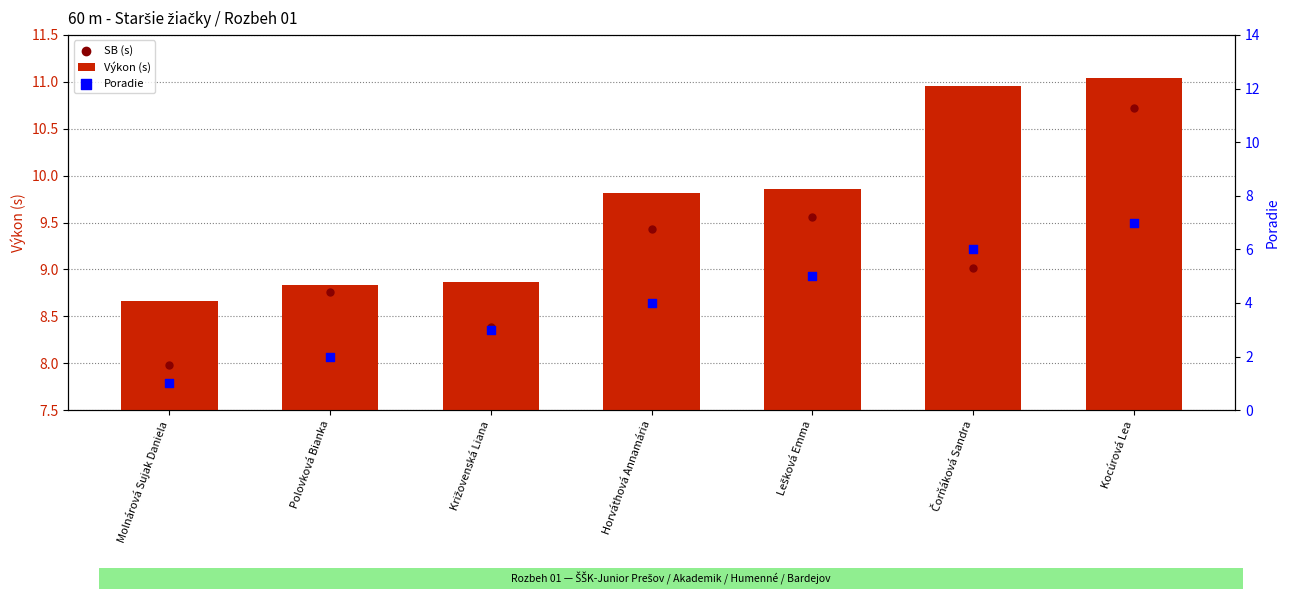

Is the value of Poradie at Čorňáková Sandra greater than the value of SB (s) at Križovenská Liana?

No